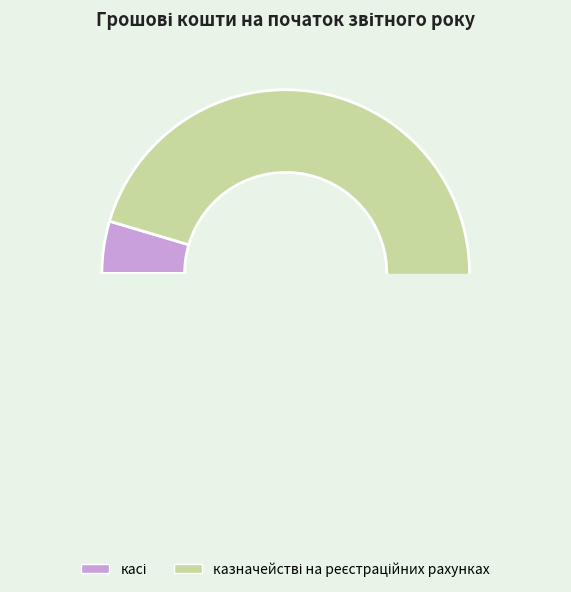

Is казначействі на реєстраційних рахунках the majority of the pie?

Yes